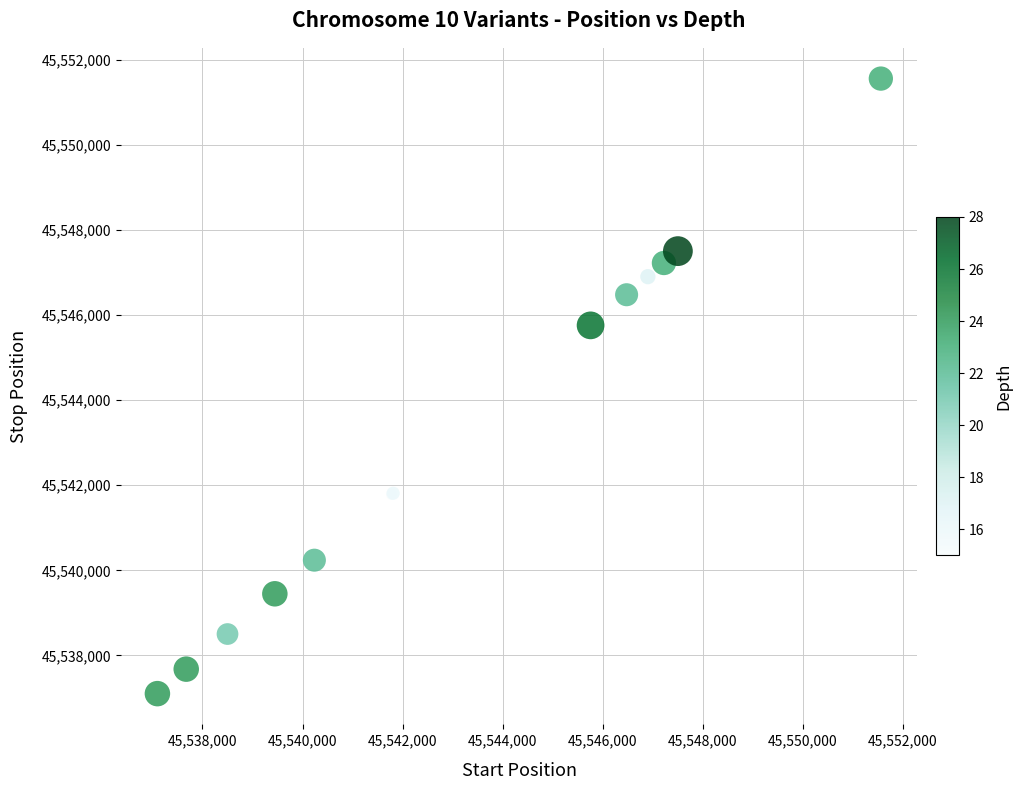

What Y value in the scatter plot is closest to 45544330?

45545758